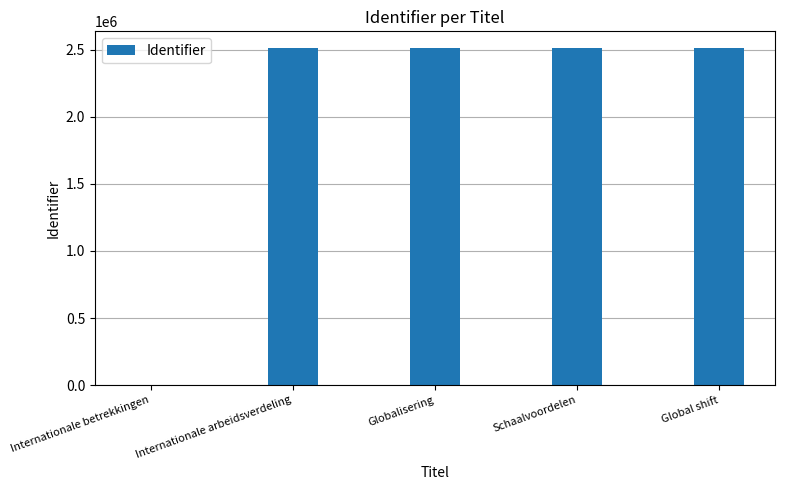

Read the value at Globalisering, to the nearest 10.

2510890